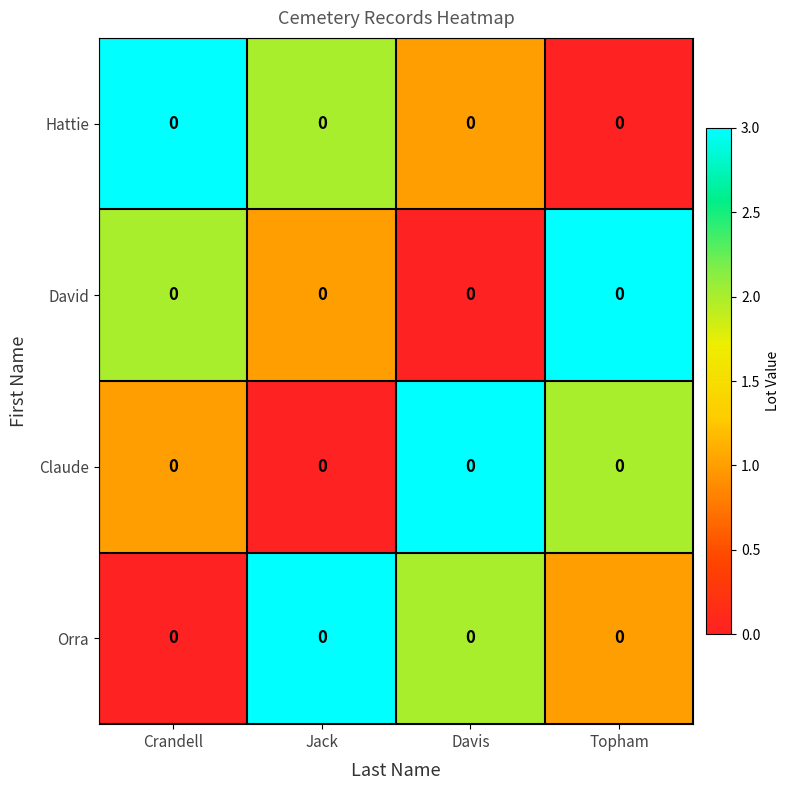

Rank the categories by Orra value from lowest to highest.

Crandell, Topham, Davis, Jack